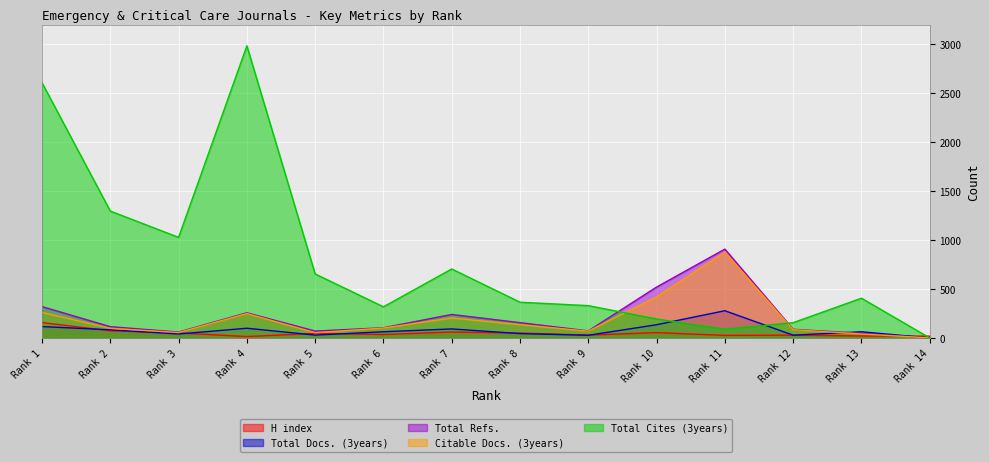

What is the maximum value for H index?

157